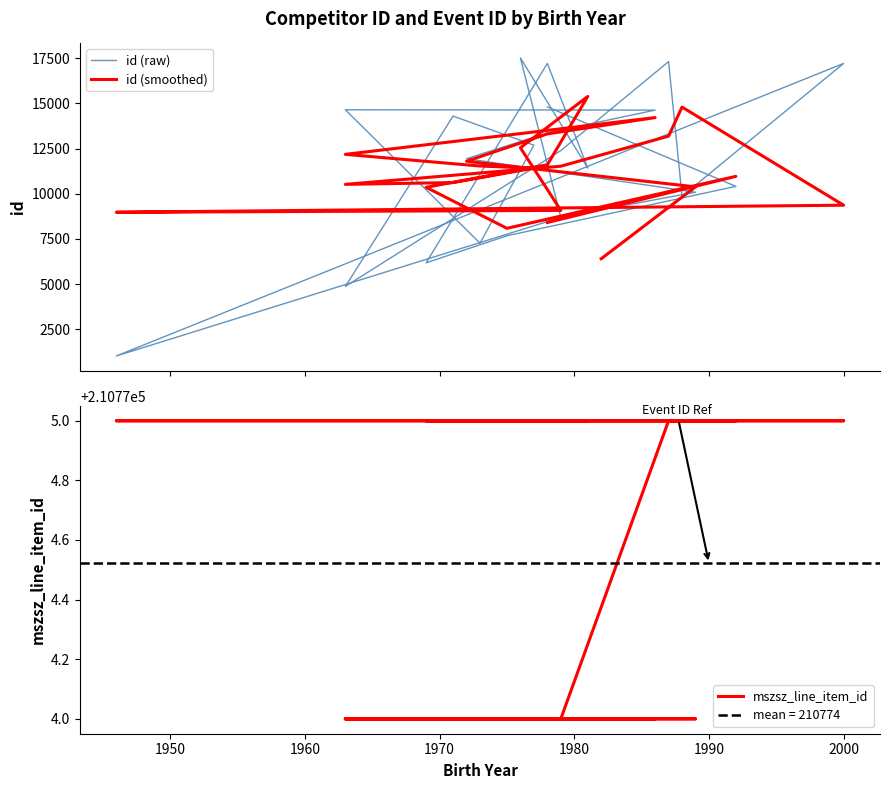

Read the id (raw) value at 1960.

11940.0